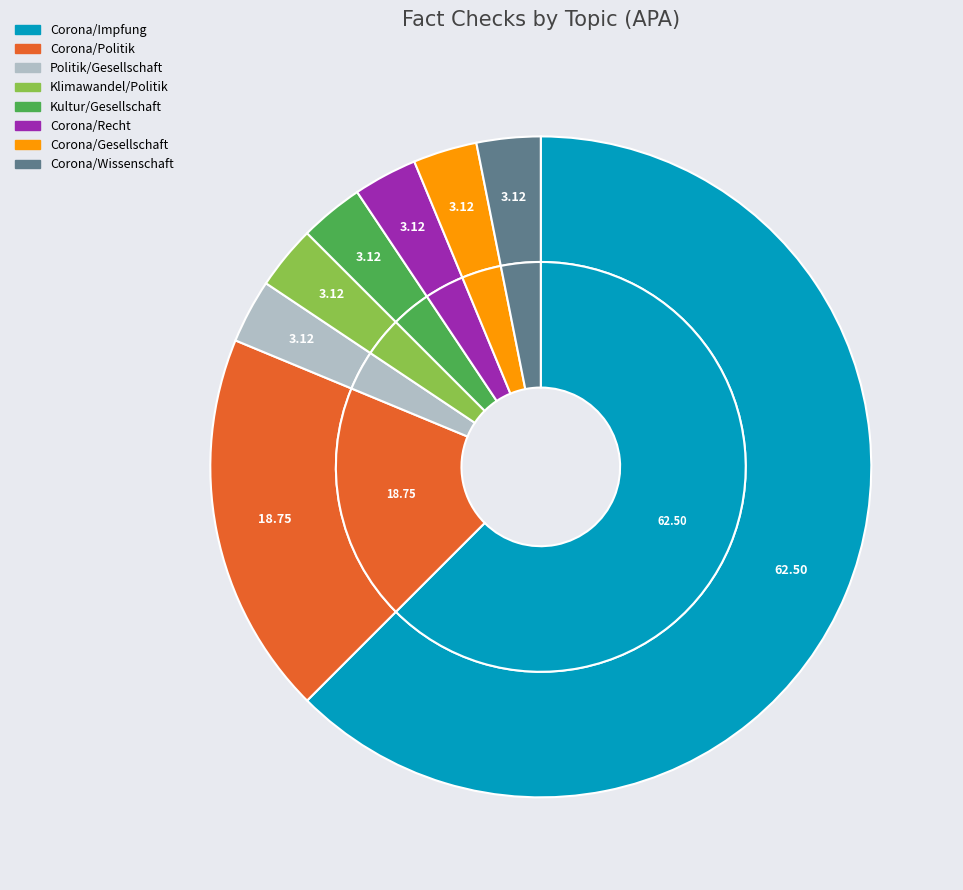

Is it true that Corona/Gesellschaft is 3% of the pie?

True